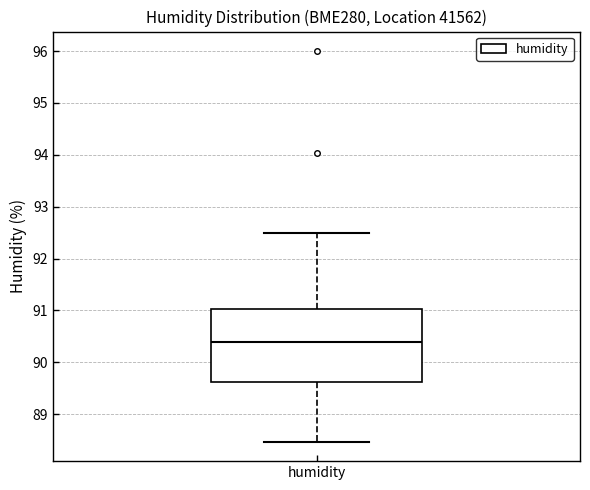

Transcribe this box plot: give where the median line is, the range the box spans, and where the two whiskers end, as read against the y-axis. The values are not printed on the chart, so give them approximately, as read against the axis.

median 90.4, box 89.6 to 91.0, whiskers 88.5 to 92.5